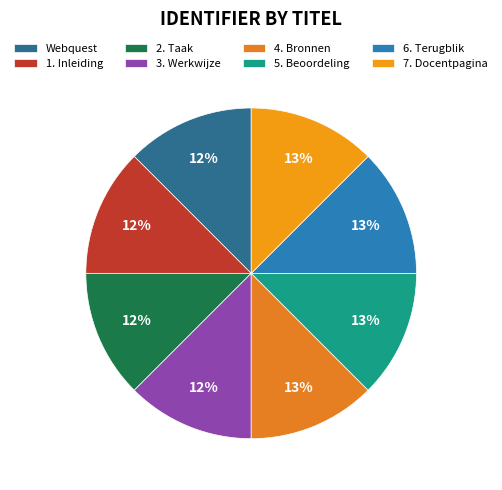

True or false: 6. Terugblik accounts for 13% of the total.

True